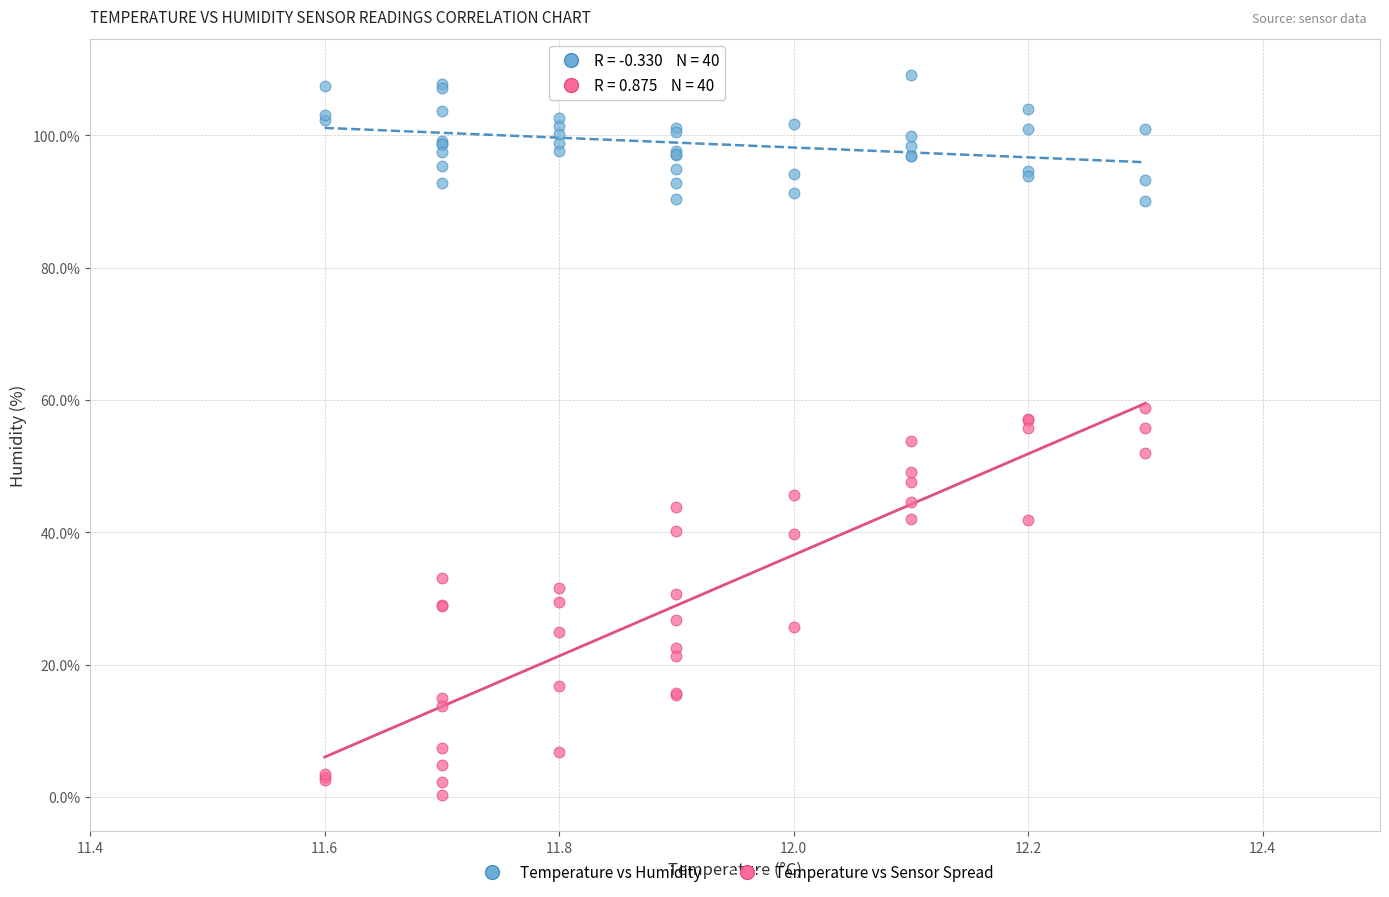

What are all the series names shown in the legend?

Temperature vs Humidity, Temperature vs Sensor Spread